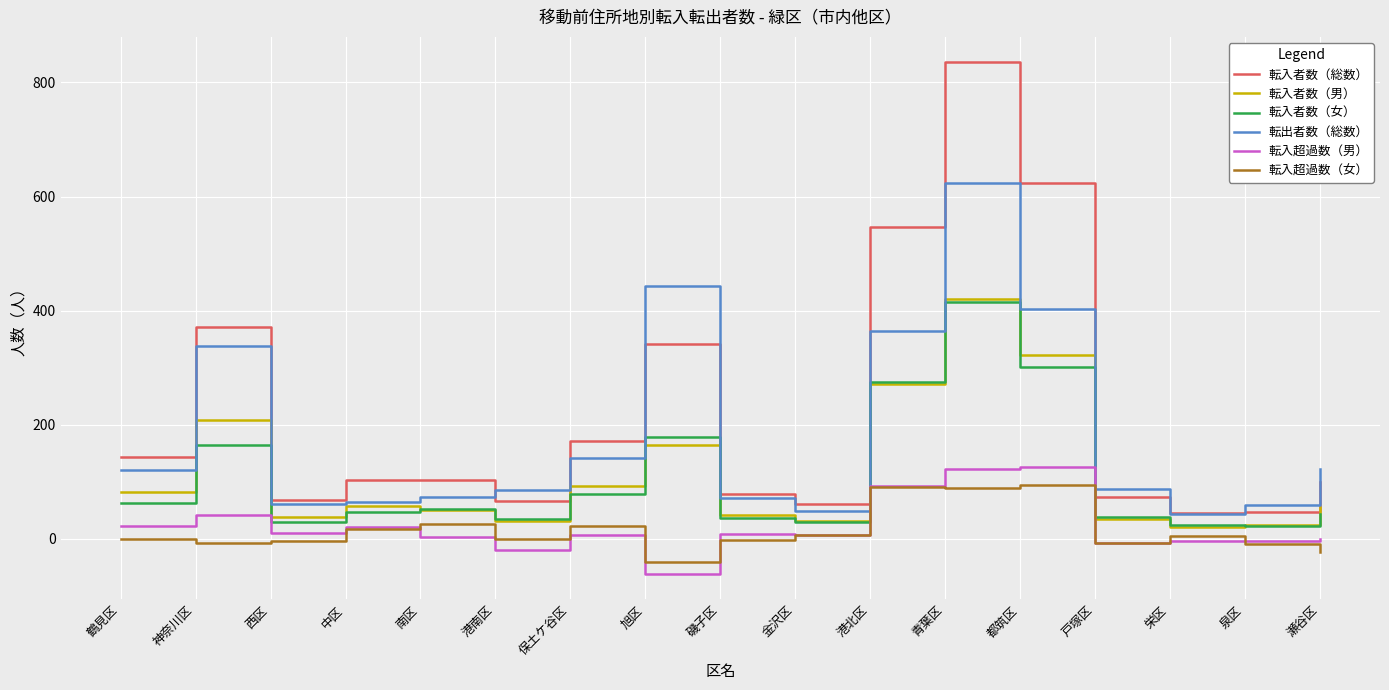

Which series has the largest total across all categories?

転入者数（総数）